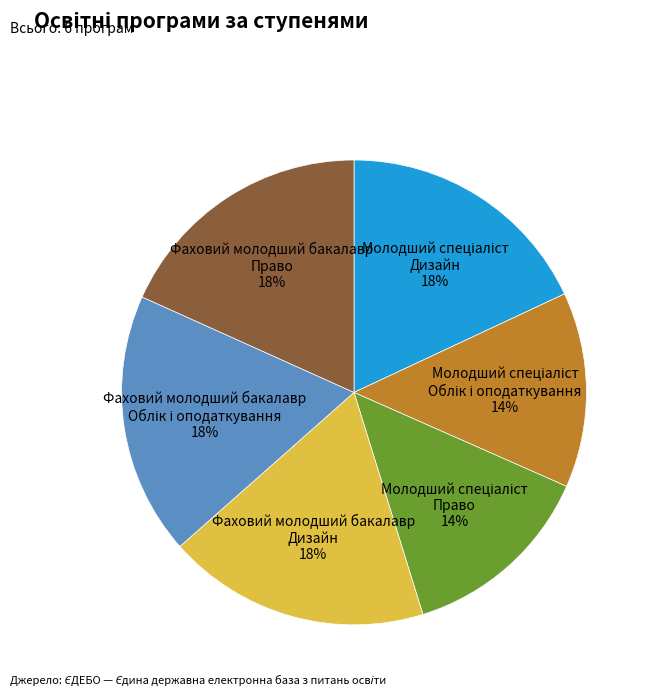

Is there a majority slice in this chart?

No